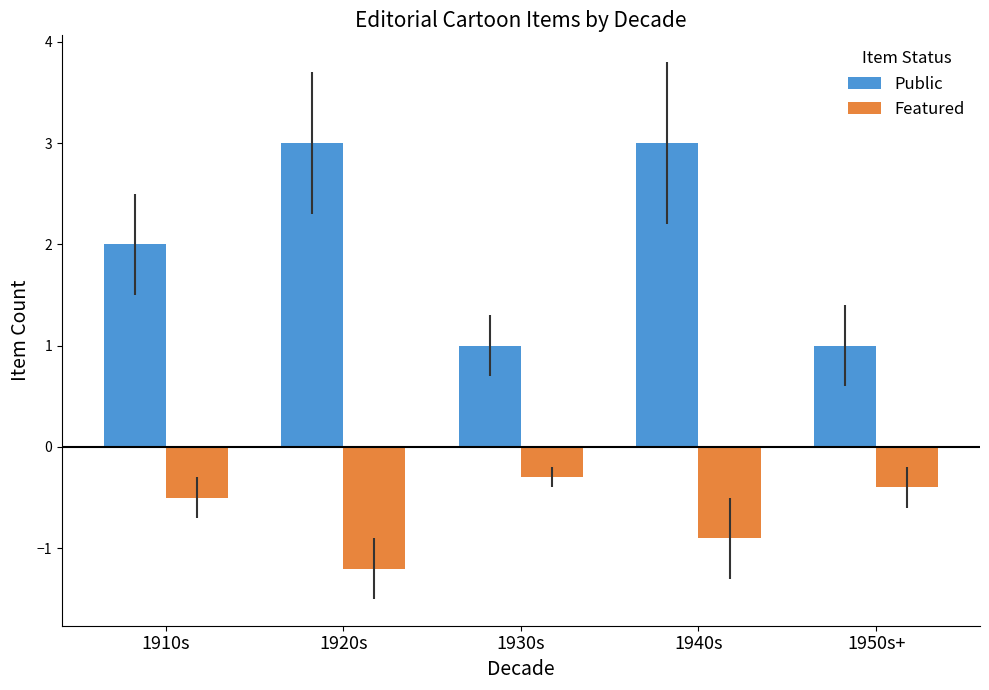

How many categories are shown in the chart?

5